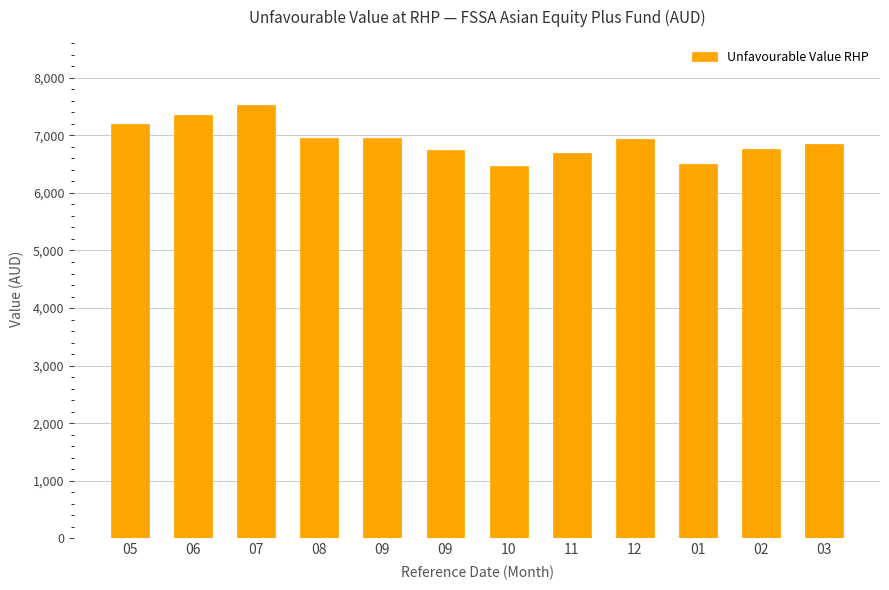

Reading left to right, transcribe all the data shown in this chart.

05=7200	06=7350	07=7530	08=6960	09=6960	09=6750	10=6460	11=6700	12=6940	01=6510	02=6760	03=6850